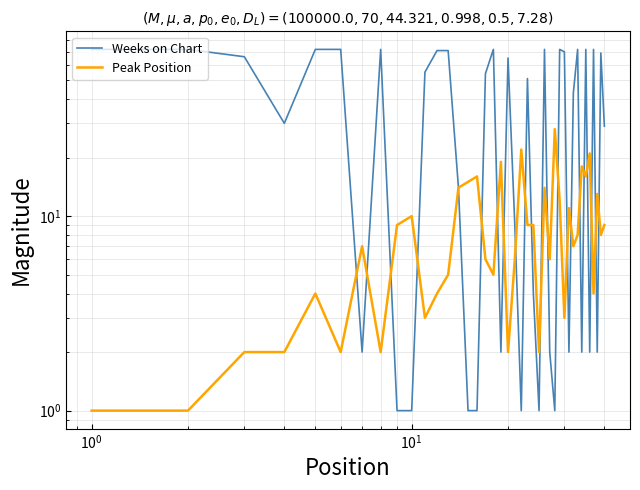

Reading left to right, list all the values displayed in this chart.

Weeks on Chart: 72	72	66	30	72	72	2	72	1	1	55	71	71	14	1	1	54	72	2	65	9	1	51	4	1	72	2	1	72	70	2	43	72	2	72	2	72	2	69	29
Peak Position: 1	1	2	2	4	2	7	2	9	10	3	4	5	14	15	16	6	5	19	2	6	22	9	9	2	14	6	28	12	3	11	7	8	18	16	21	4	13	8	9